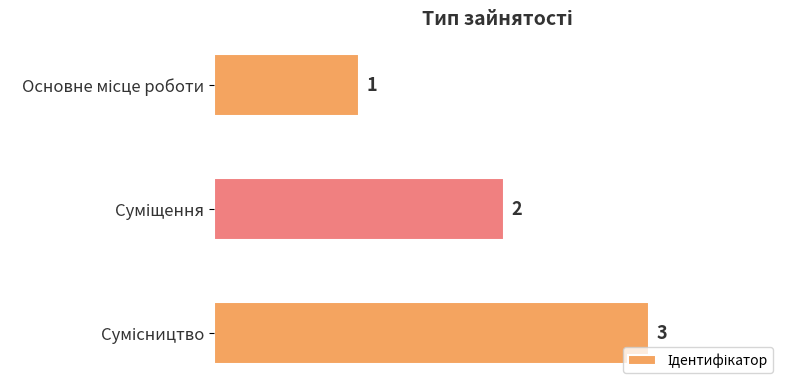

Count the values in the range 1 to 3.

3